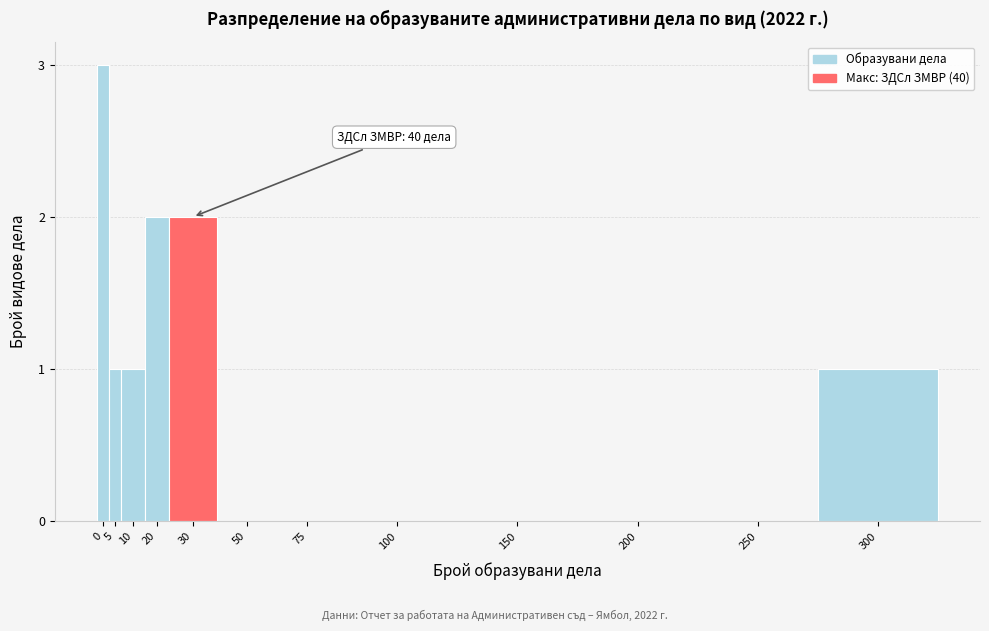

Reading right to left, list all the values displayed in this chart.

300=1	250=0	200=0	150=0	100=0	75=0	50=0	30=2	20=2	10=1	5=1	0=3